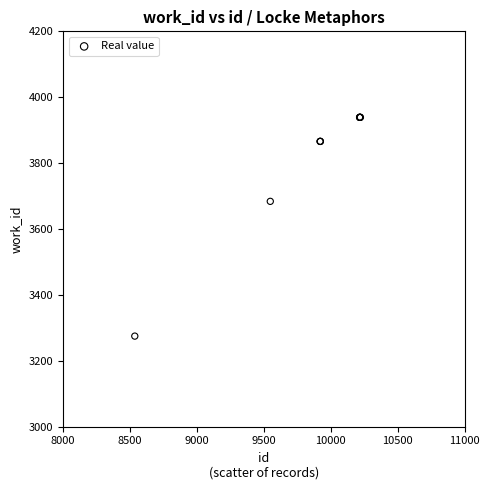

What Y value in the scatter plot is closest to 3607?

3684